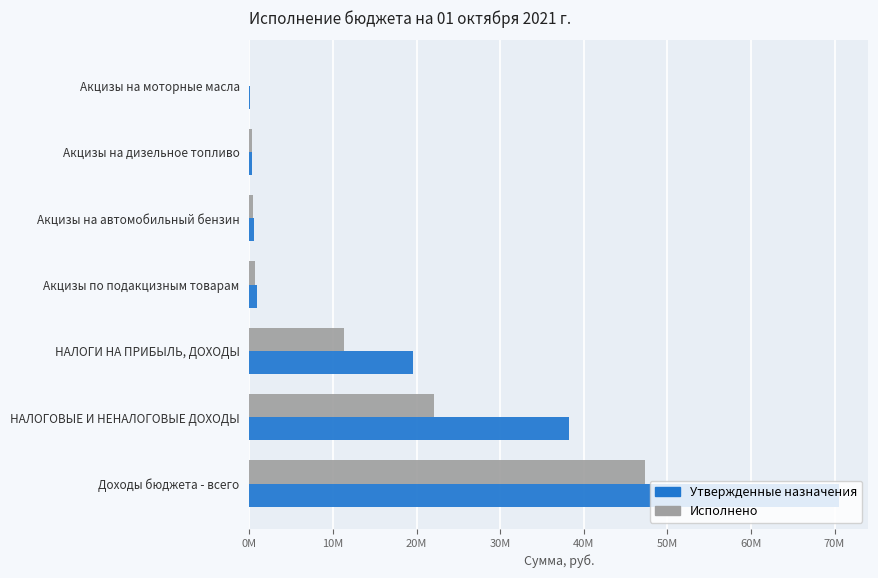

What are all the series names shown in the legend?

Утвержденные назначения, Исполнено